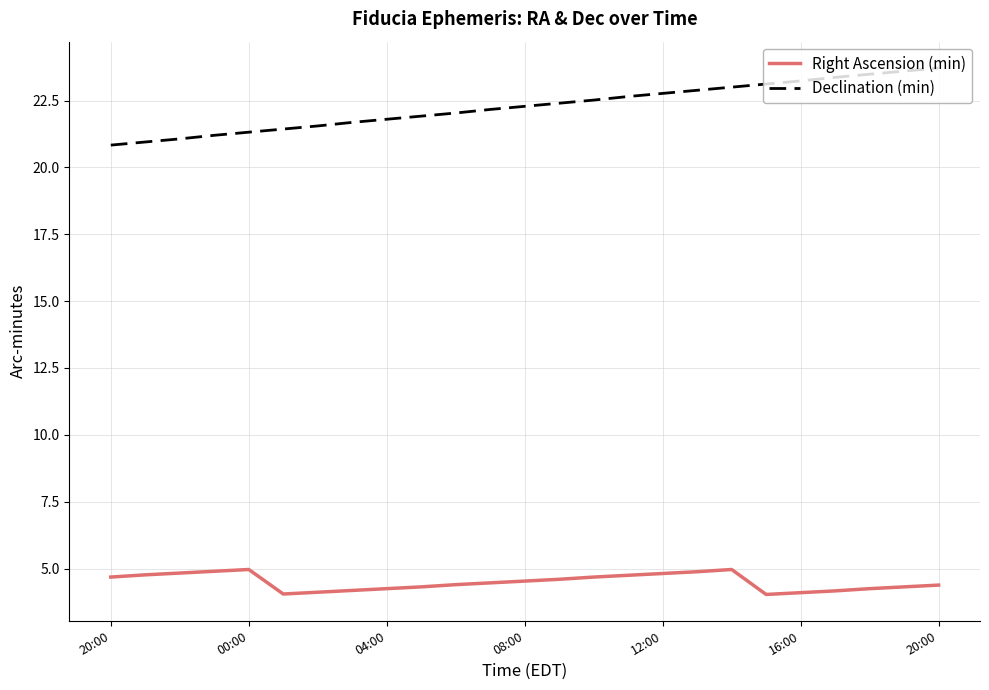

Rank the series by their maximum value, from highest to lowest.

Declination (min), Right Ascension (min)